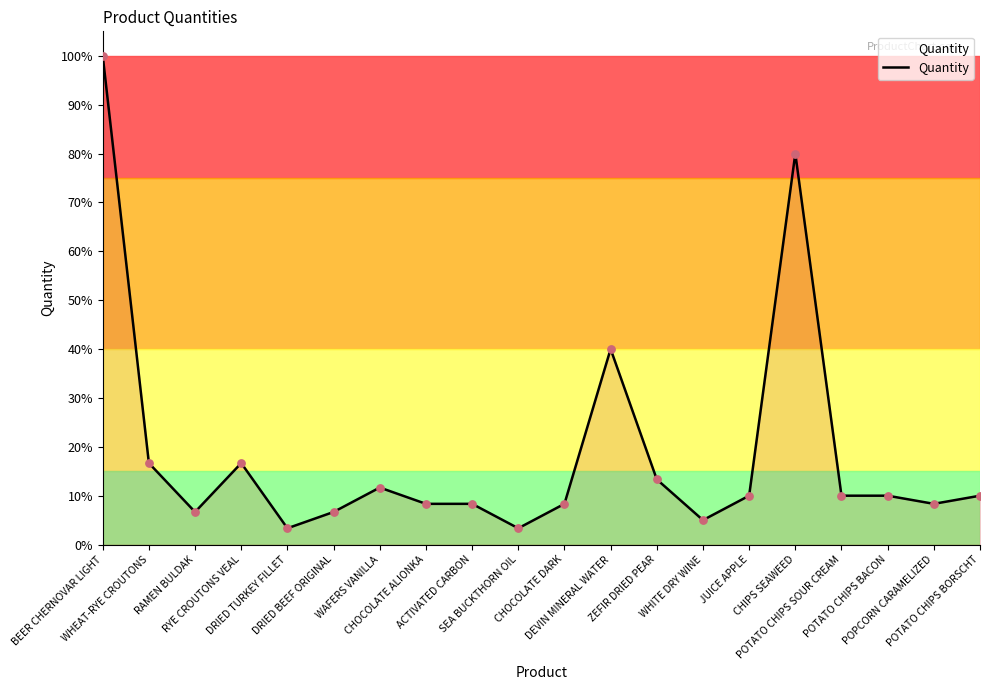

Approximately how many times larger is the value at POTATO CHIPS BORSCHT compared to CHIPS SEAWEED?

0.1